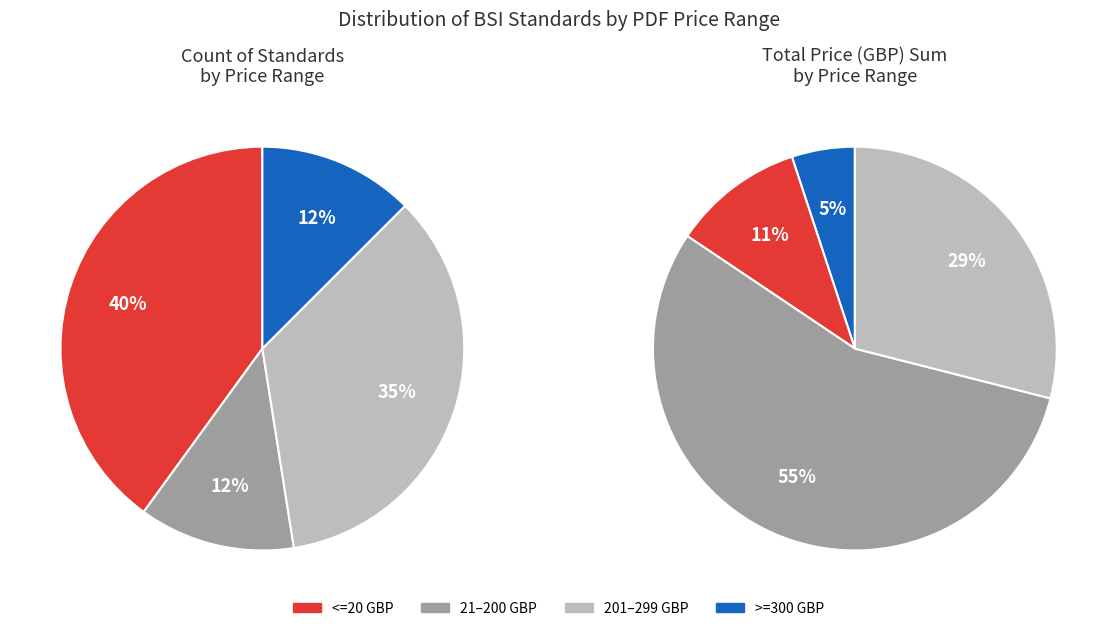

Is it true that 31 is 10% of the pie?

False